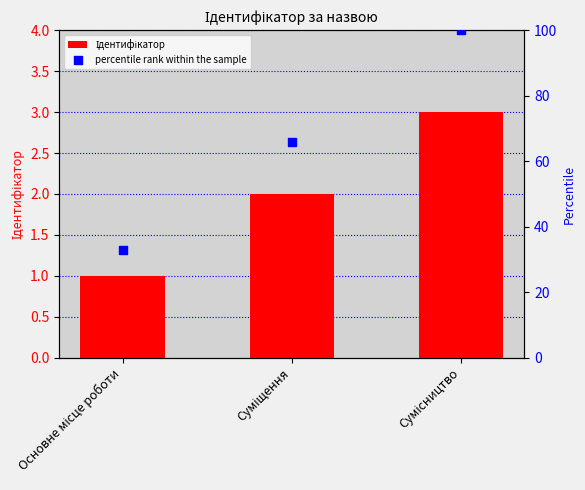

Which series reaches the minimum Y coordinate?

Ідентифікатор